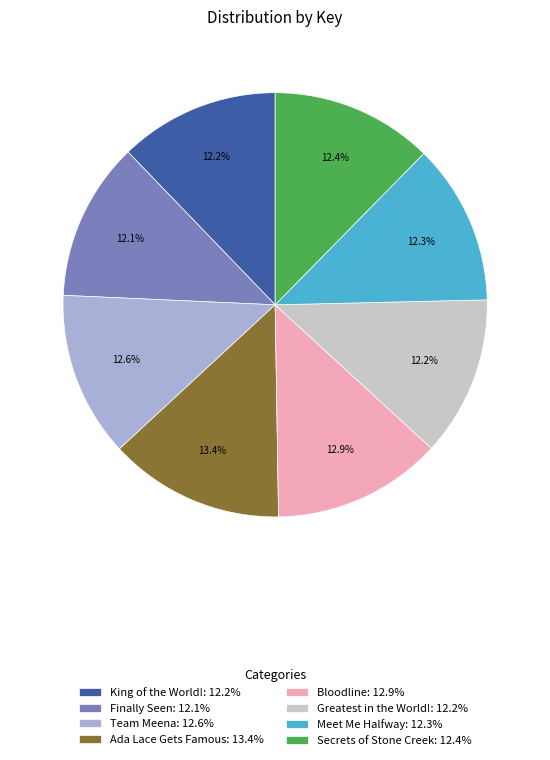

To the nearest percent, what is the combined percentage of King of the World! and Meet Me Halfway?

24%